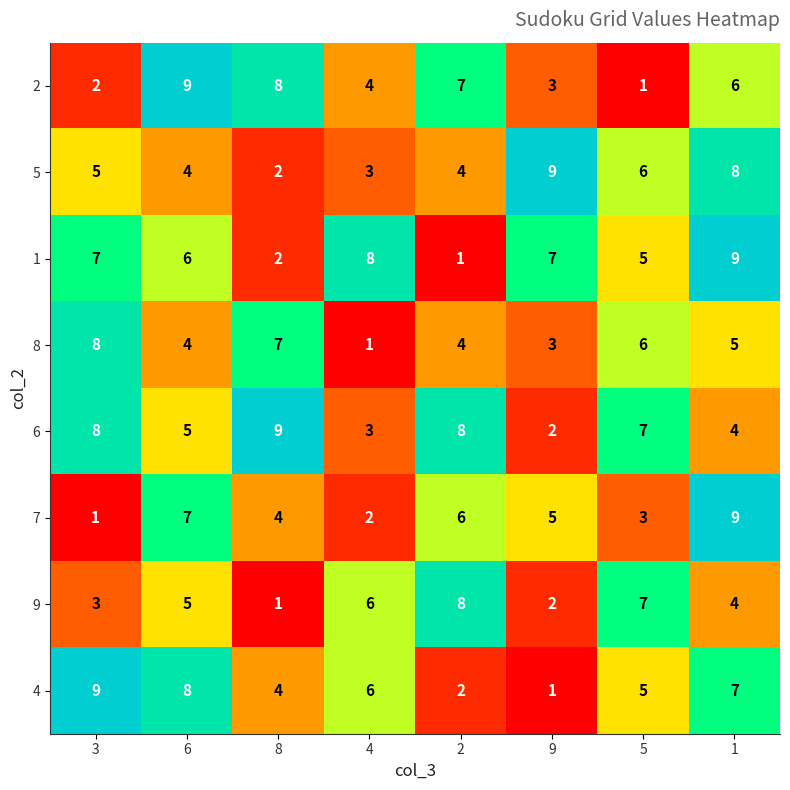

What is the spread (max minus min) of values at 9?

8